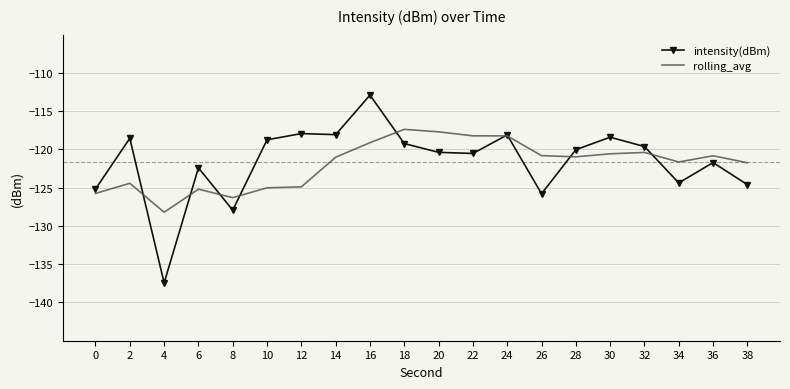

Where is the first local maximum for intensity(dBm)?

2